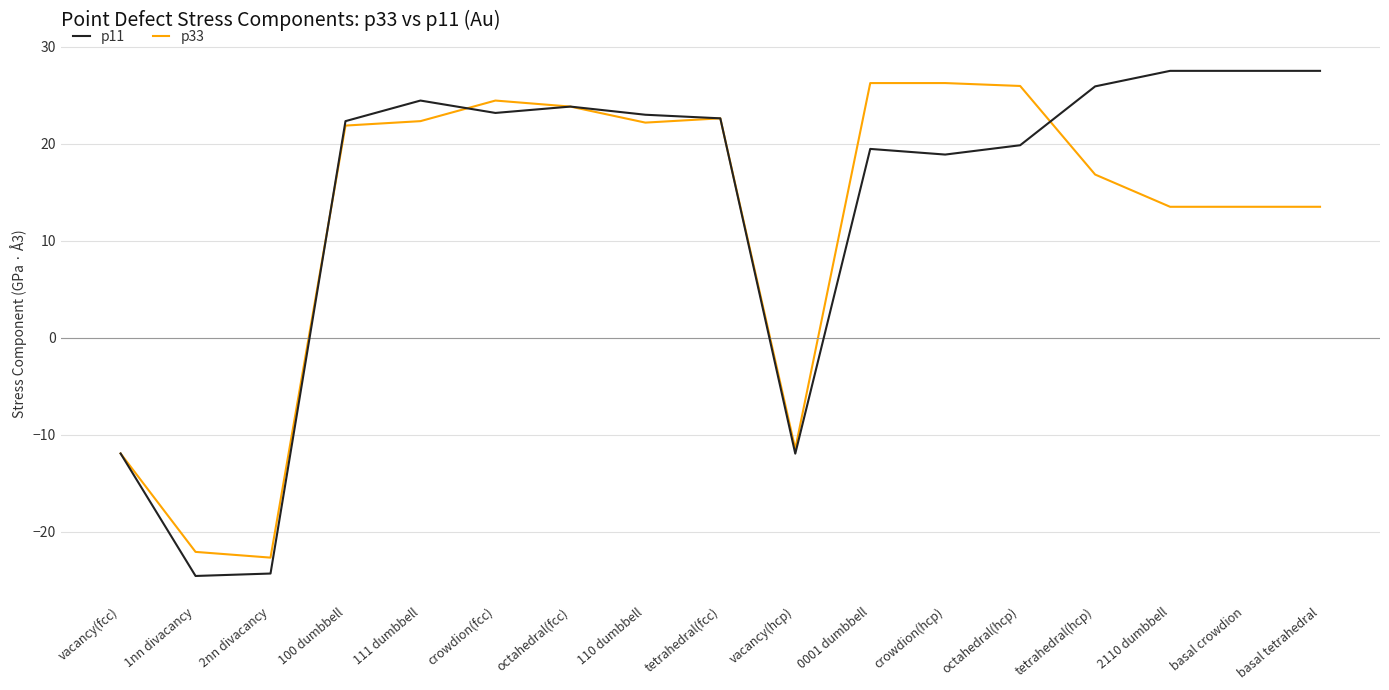

Which series has the largest total across all categories?

p11